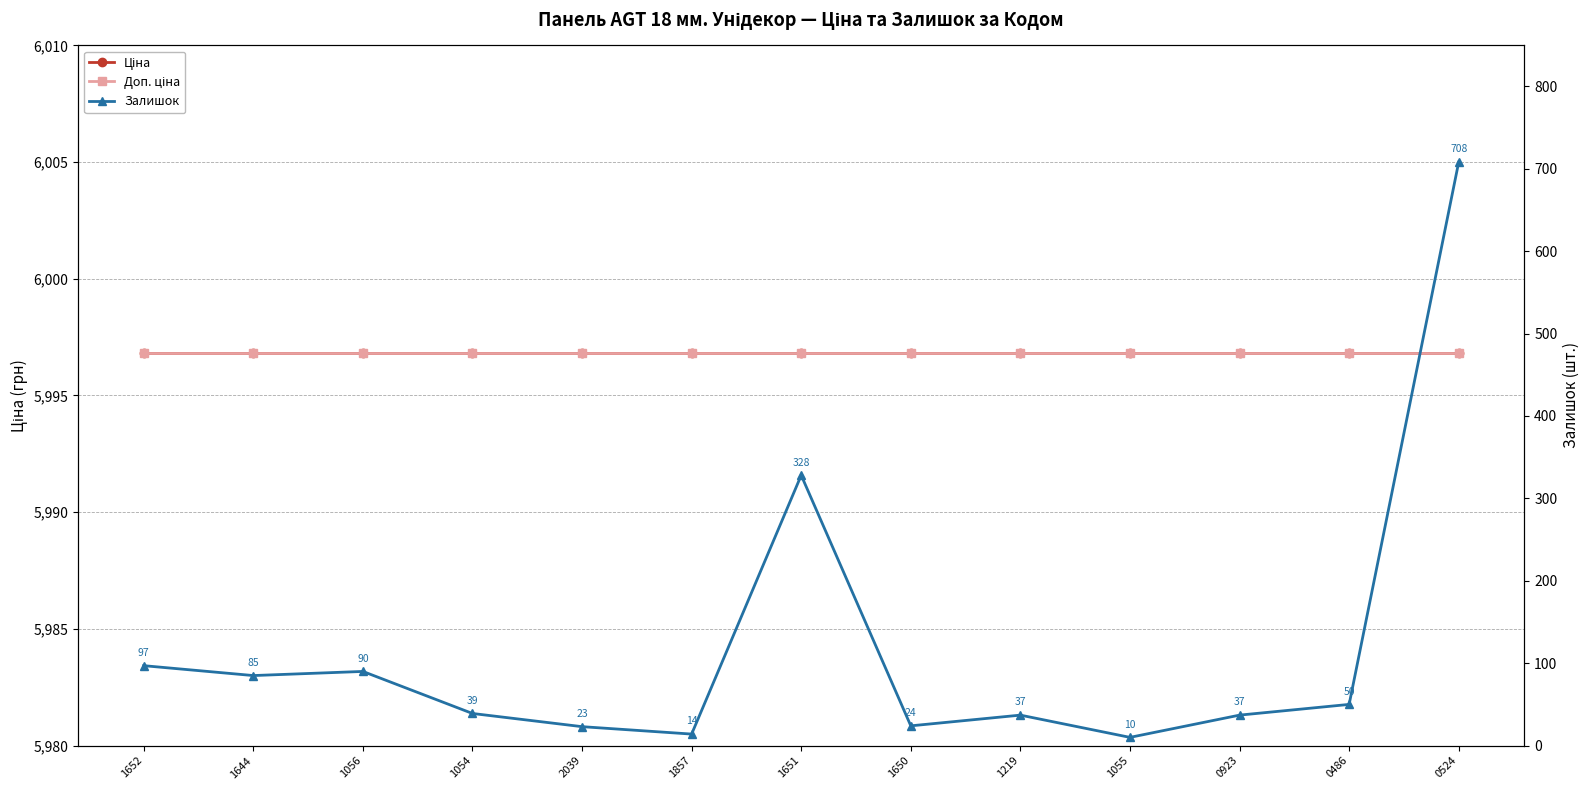

What position from the right is 1055?

4